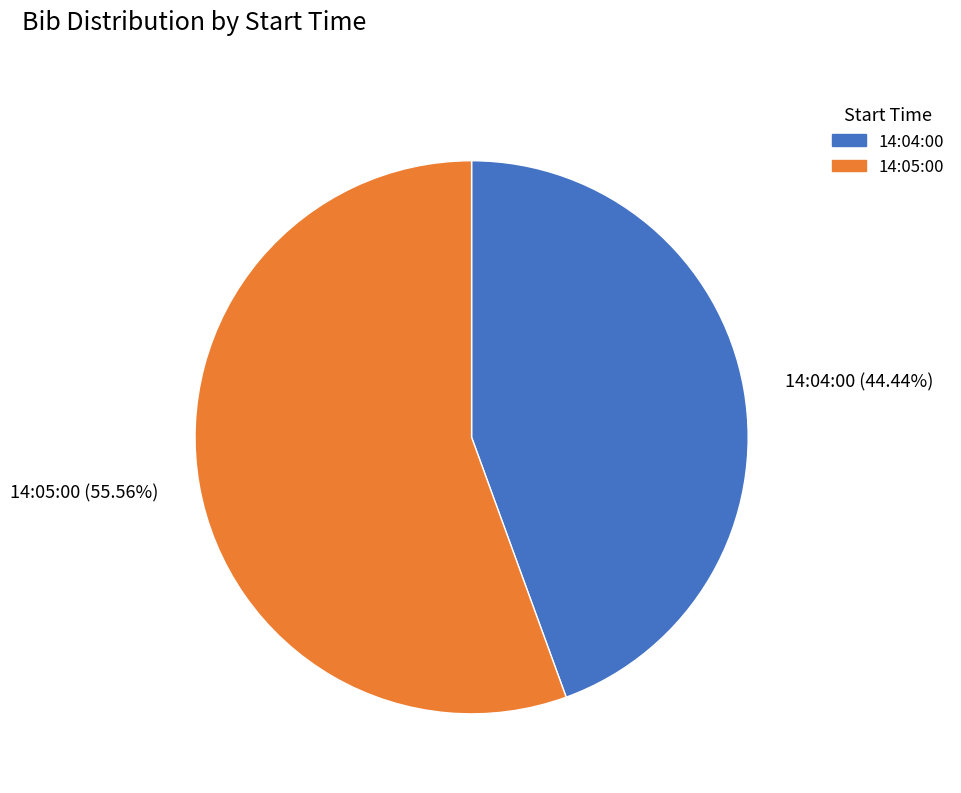

Which category has the biggest portion of the pie?

14:05:00